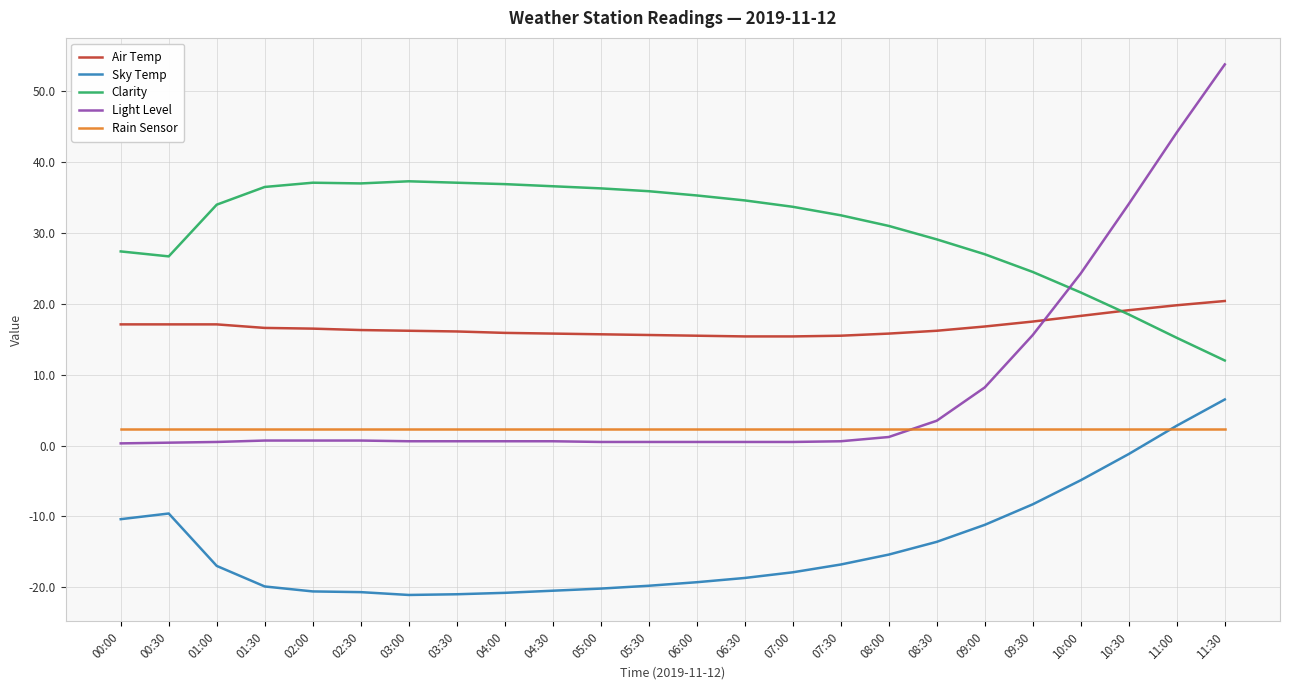

Does the chart display data point markers on the line(s)?

No